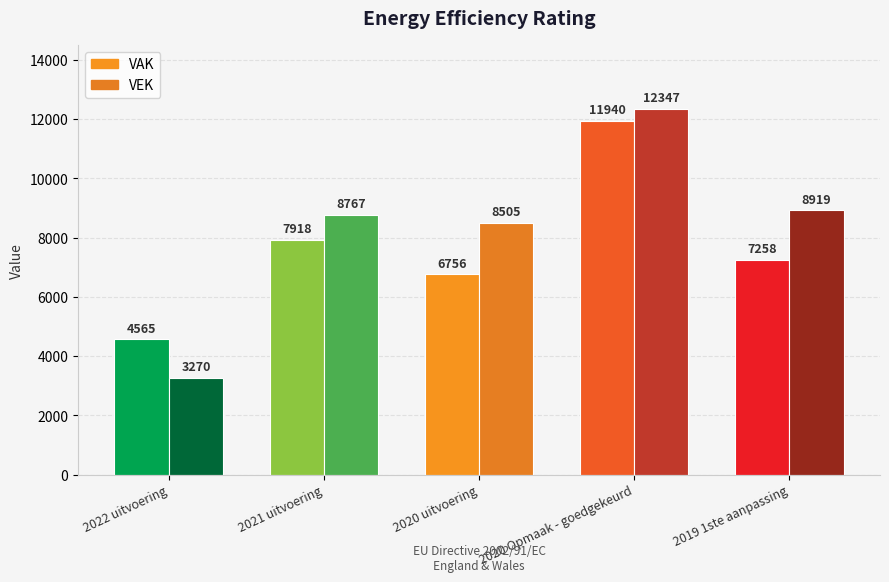

Reading left to right, what are all the values shown in this chart?

VAK: 2022 uitvoering=4565	2021 uitvoering=7918	2020 uitvoering=6756	2020 Opmaak - goedgekeurd=11940	2019 1ste aanpassing=7258
VEK: 2022 uitvoering=3270	2021 uitvoering=8767	2020 uitvoering=8505	2020 Opmaak - goedgekeurd=12347	2019 1ste aanpassing=8919